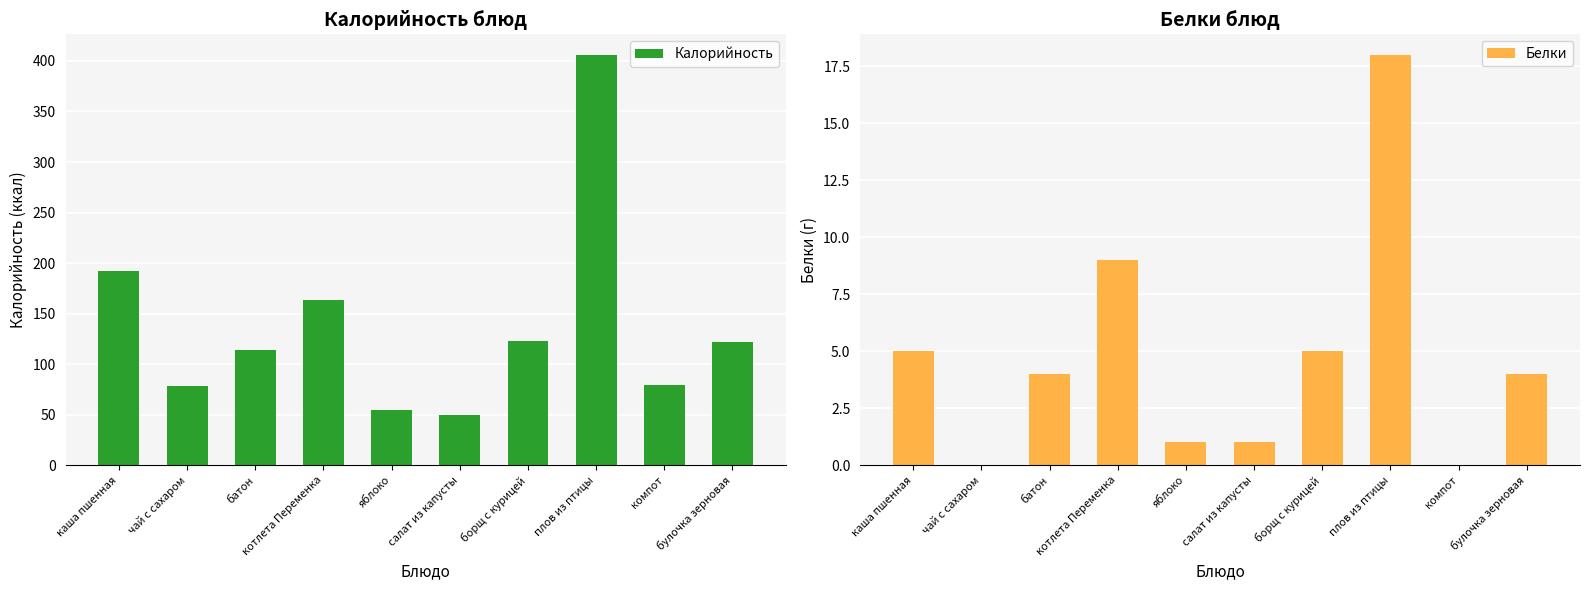

The value of Калорийность at борщ с курицей is 123. True or false?

True